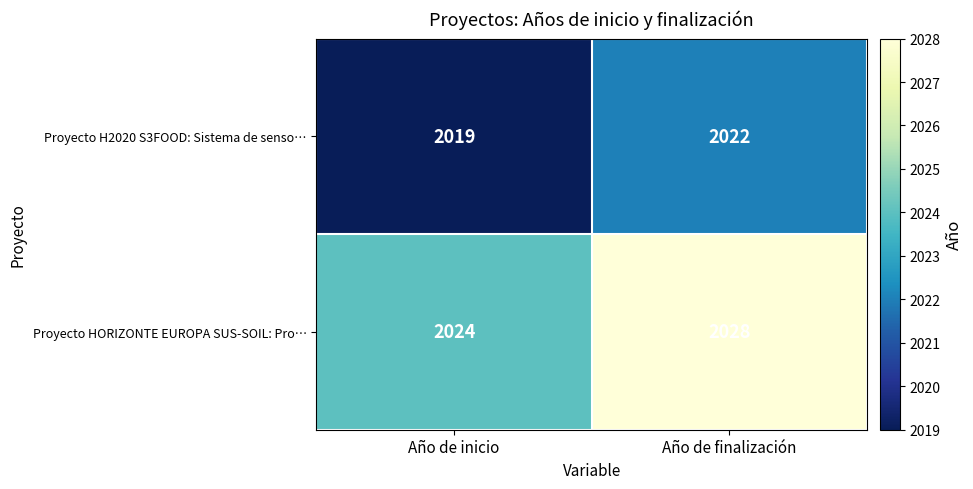

What is the difference between the highest and lowest values at Año de finalización?

6